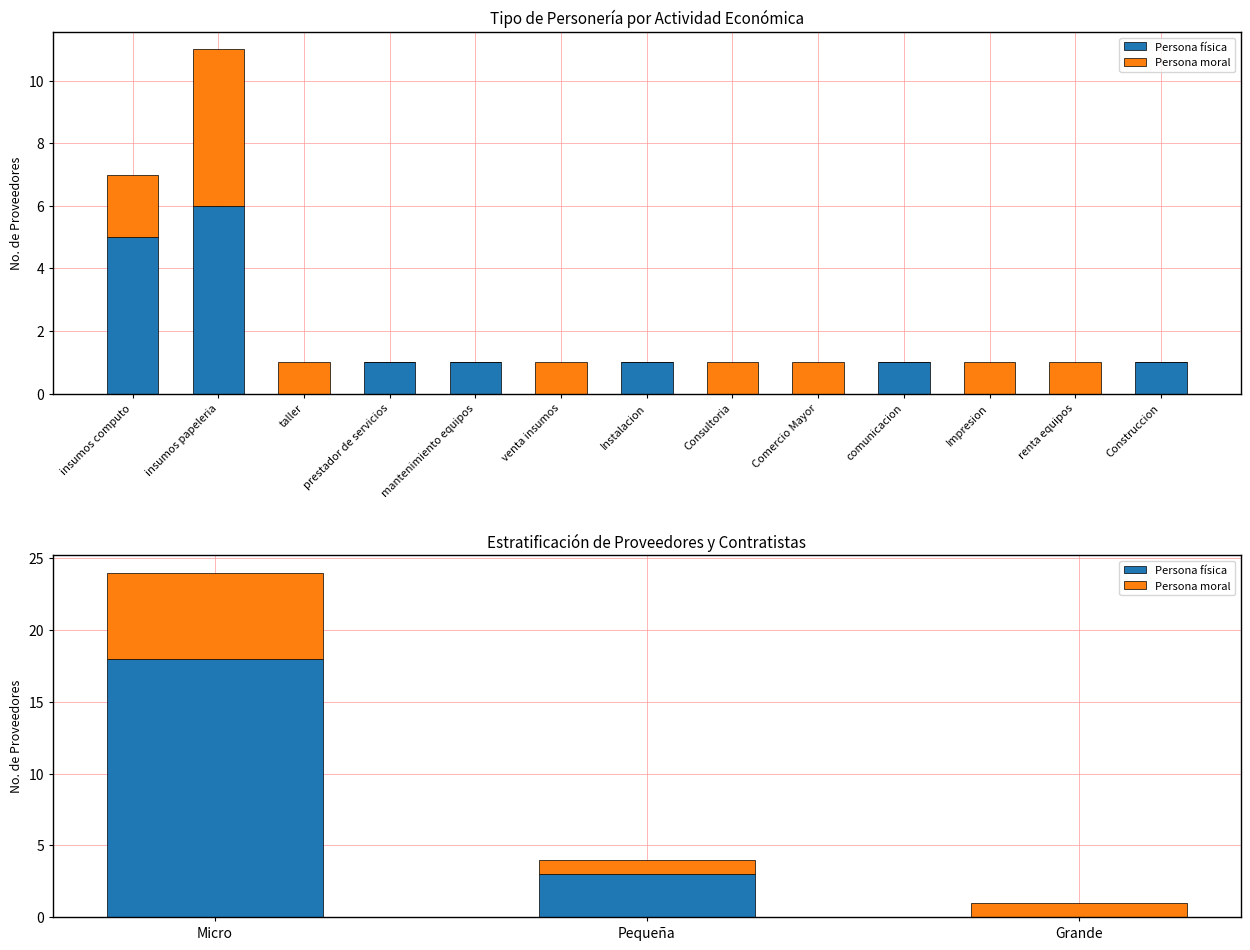

Is it true that Persona física equals 4 at Pequeña?

False